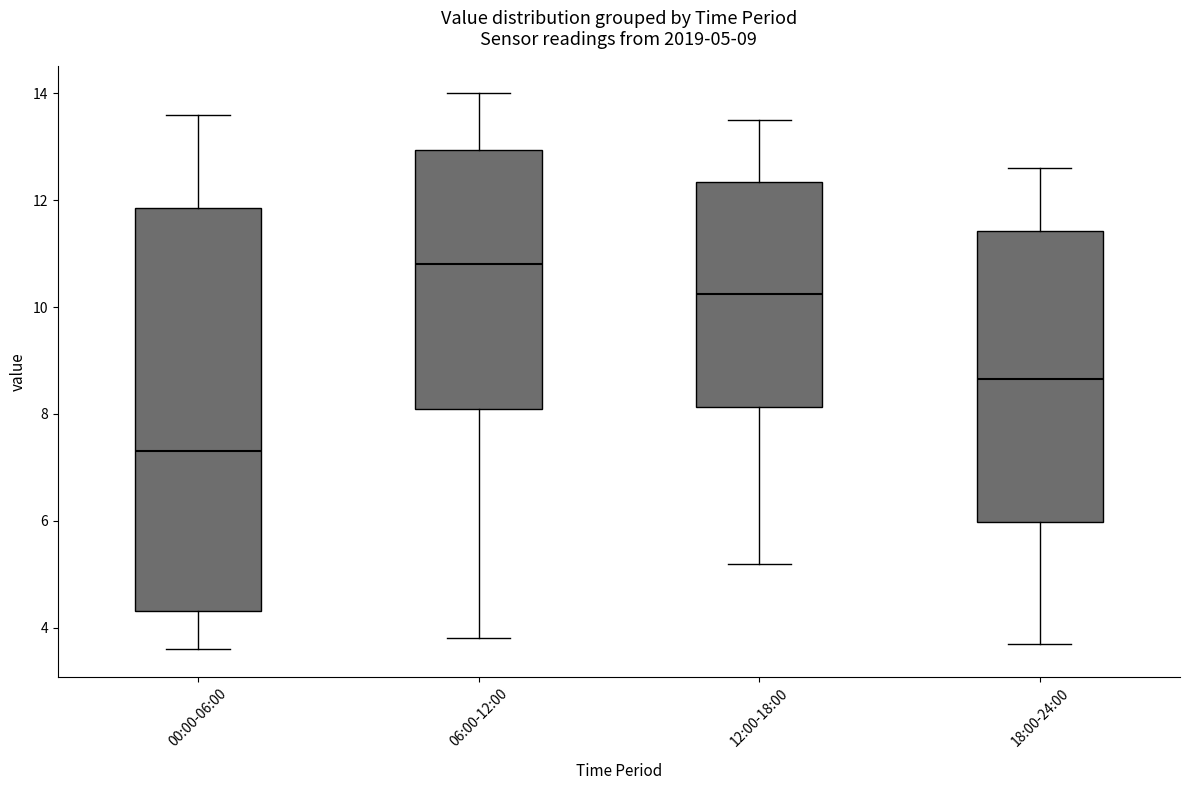

Which box has the highest median line?

06:00-12:00